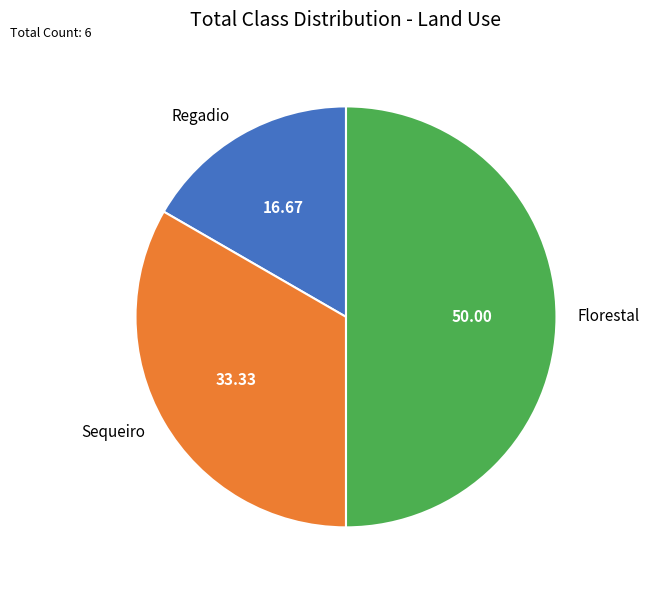

Which slice is the smallest?

Regadio